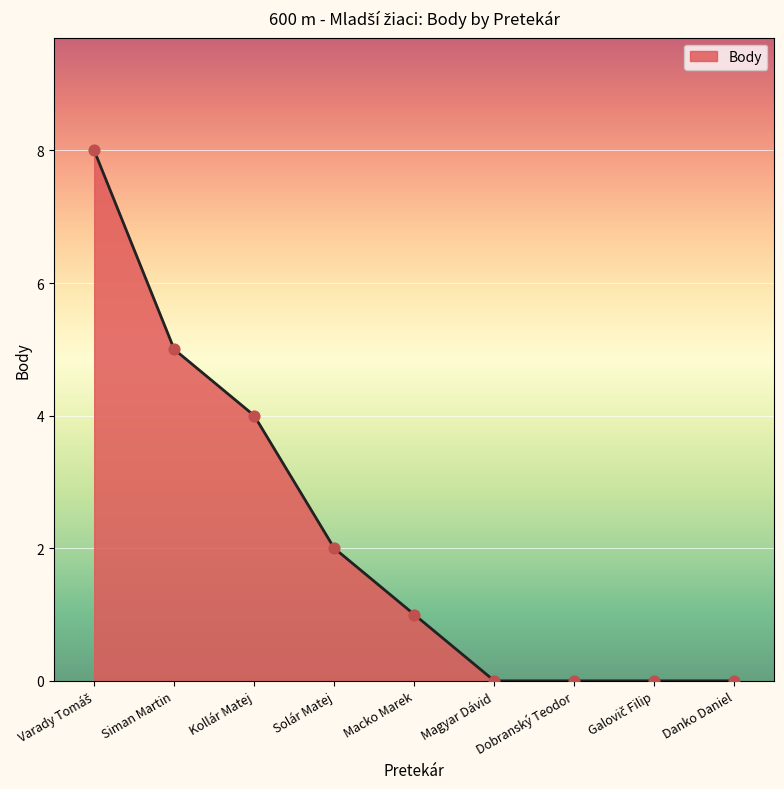

What is the ratio of the value at Kollár Matej to the value at Siman Martin?

0.8